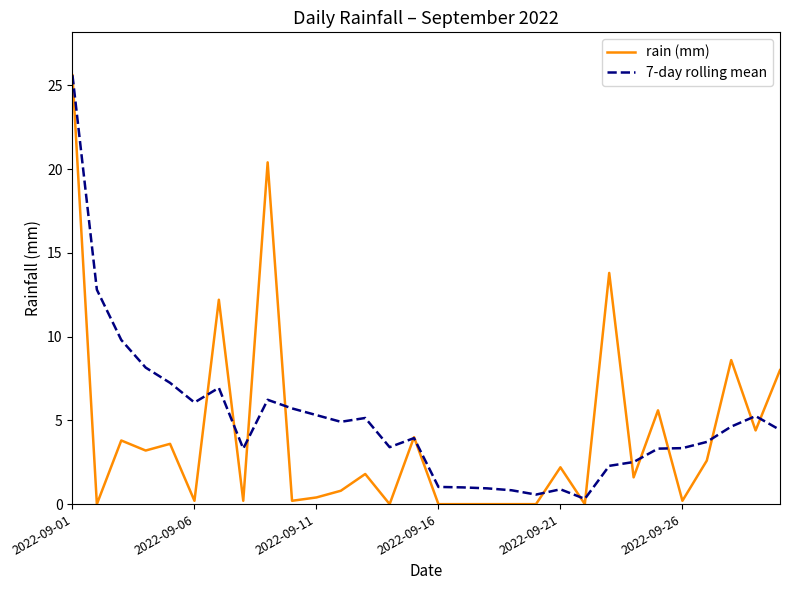

Which series has the largest range (max minus min)?

rain (mm)